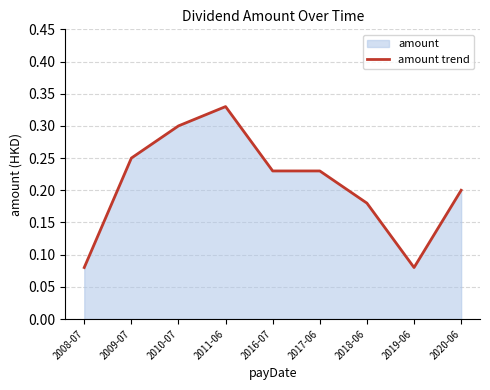

What is the average value?

0.2